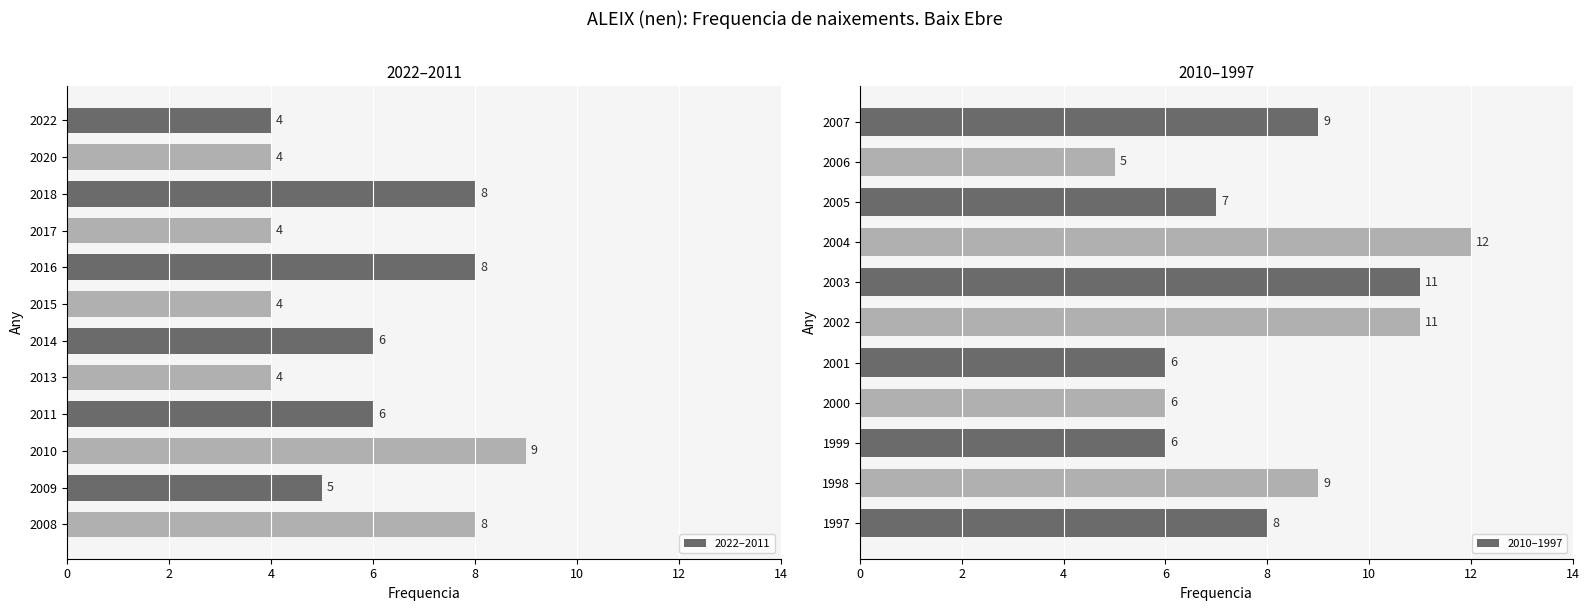

What is the difference between the maximum and minimum values?

8